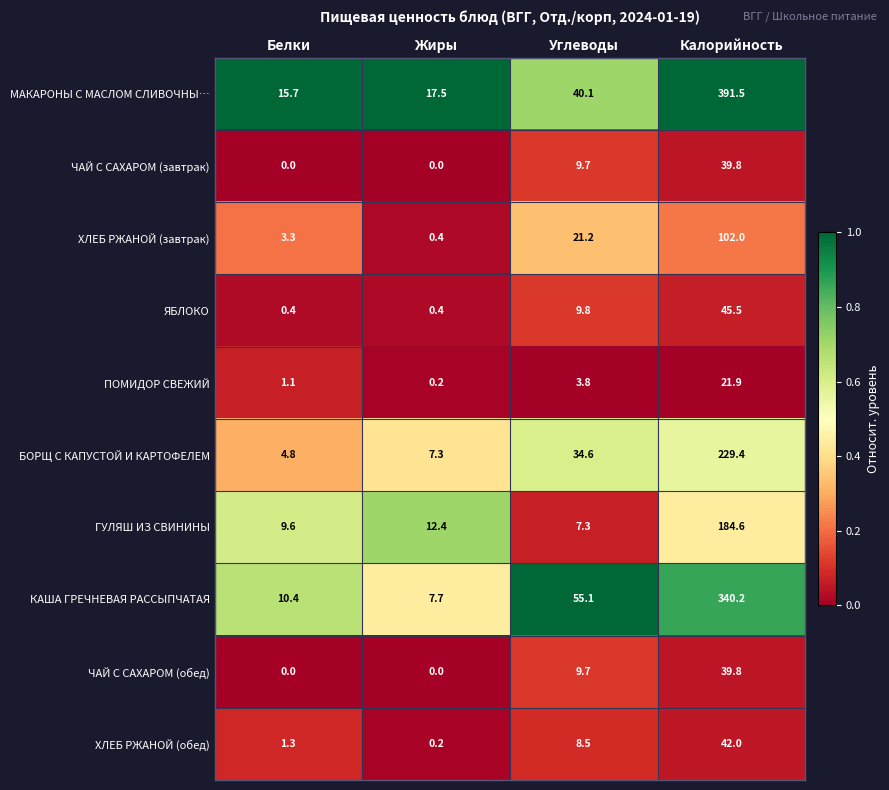

At which label does ХЛЕБ РЖАНОЙ (завтрак) first exceed 21?

Углеводы